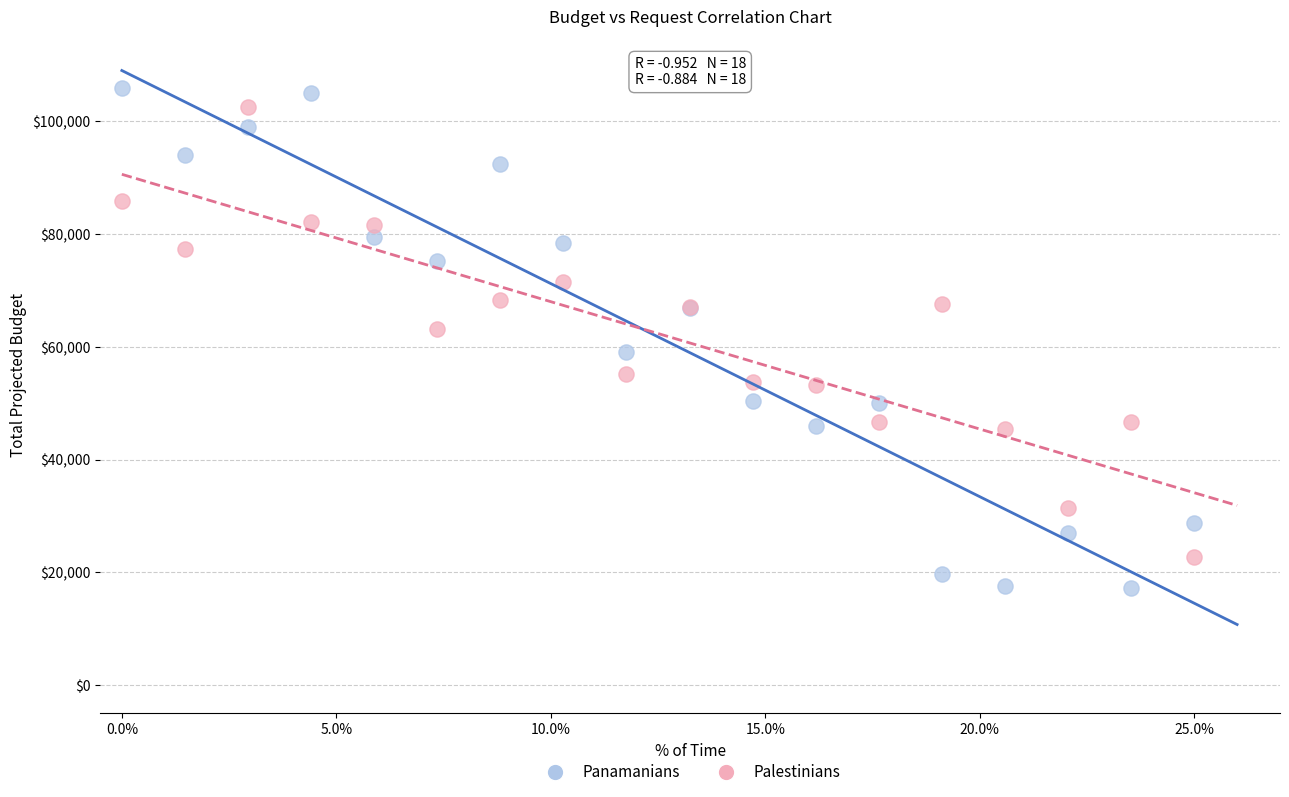

What are all the series names shown in the legend?

Panamanians, Palestinians